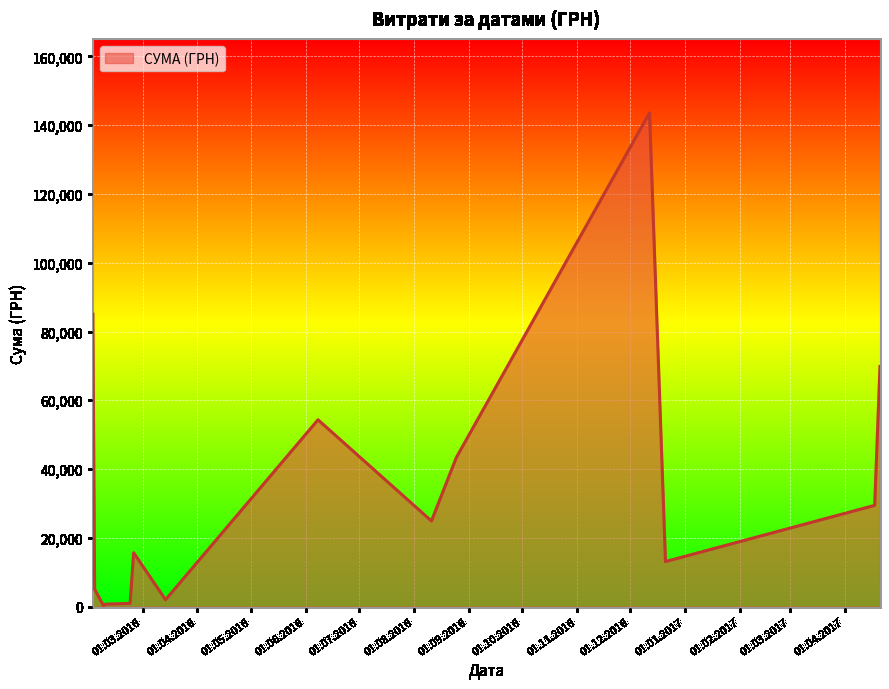

What is the maximum value shown in the chart?

143568.0